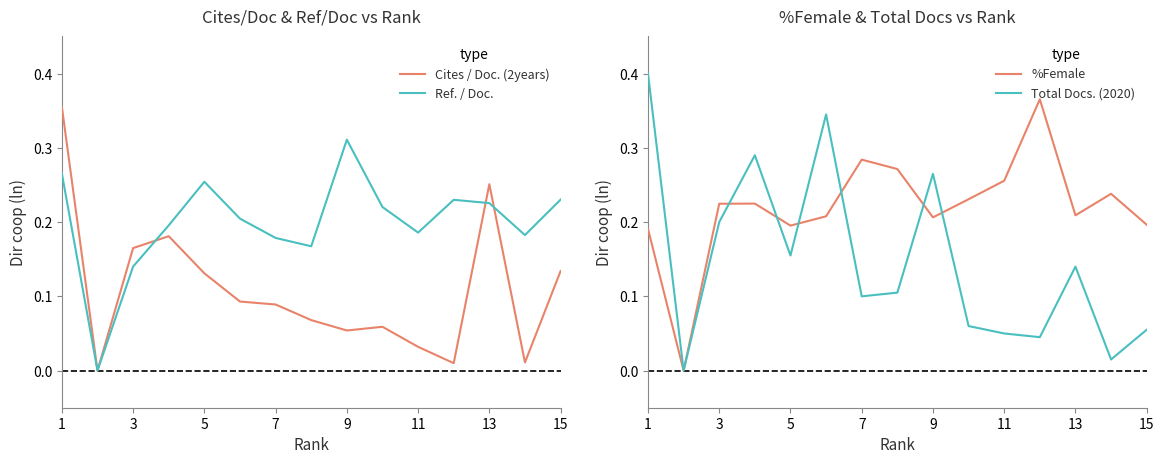

How many times do Ref. / Doc. and Total Docs. (2020) cross each other?

3